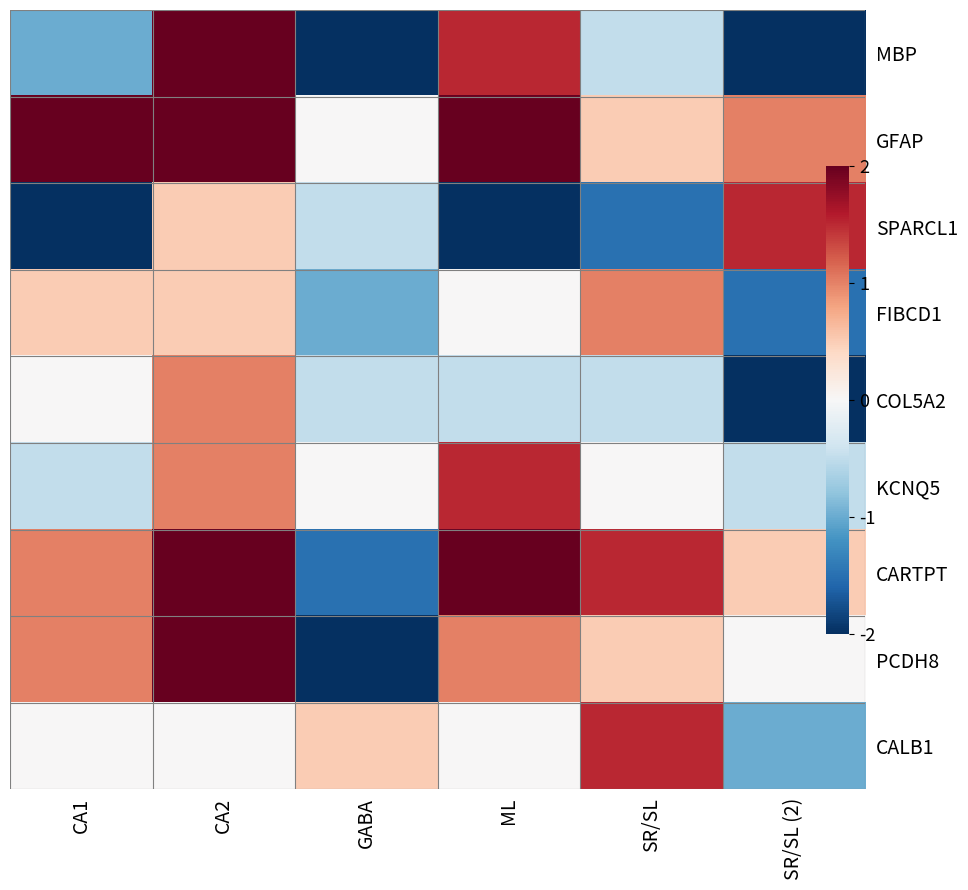

True or false: CALB1 has a value of 0.7 at GABA.

False